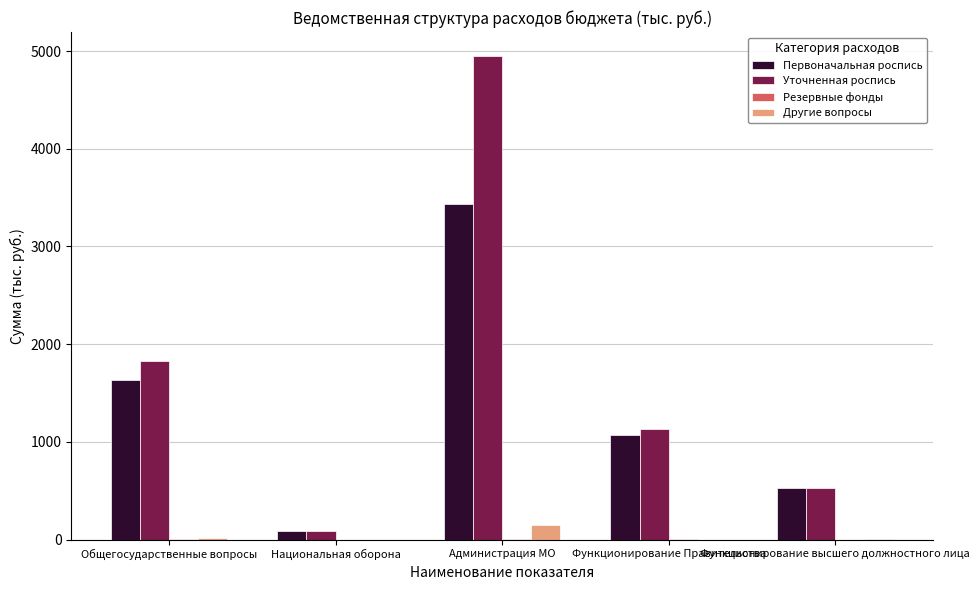

What is the highest value of the Уточненная роспись series?

4946.8